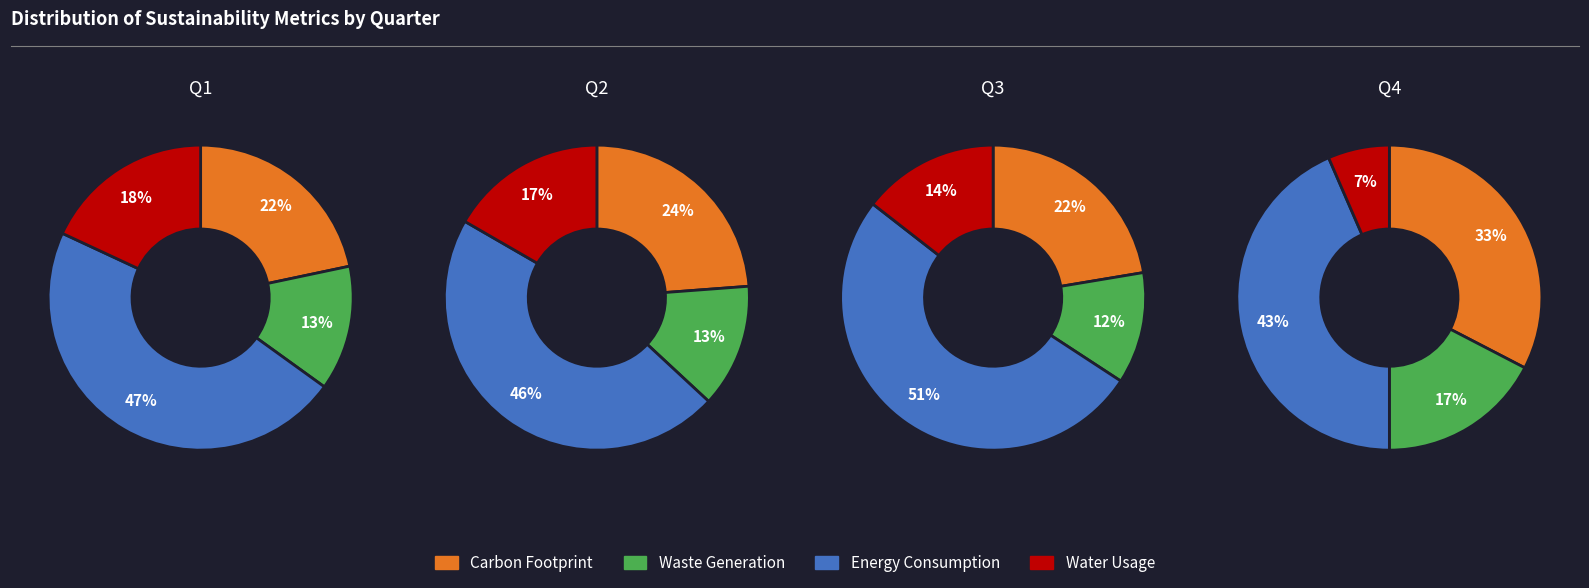

How many slices are in this pie chart?

4